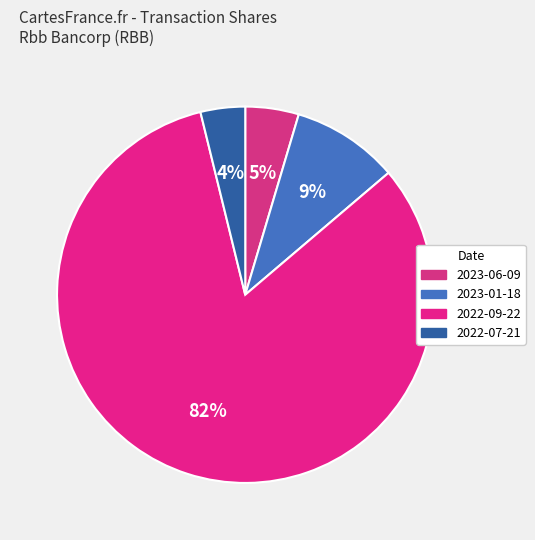

To the nearest percent, what is the average slice percentage?

25%